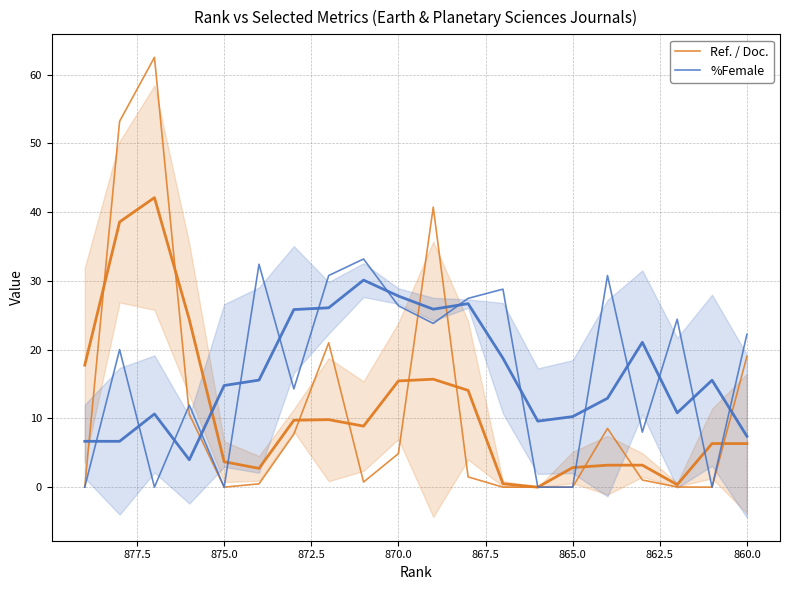

How many distinct data groups are displayed?

2